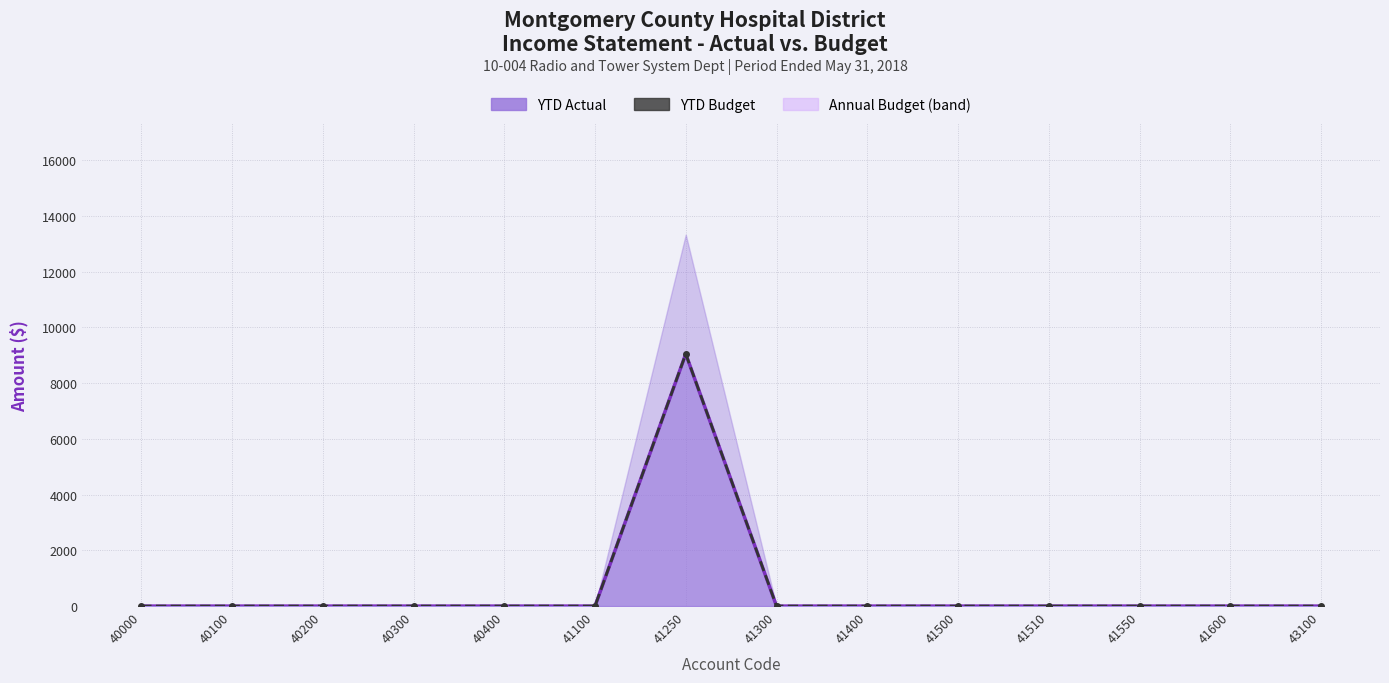

The YTD Budget series shows 0.0 at 40000. True or false?

True